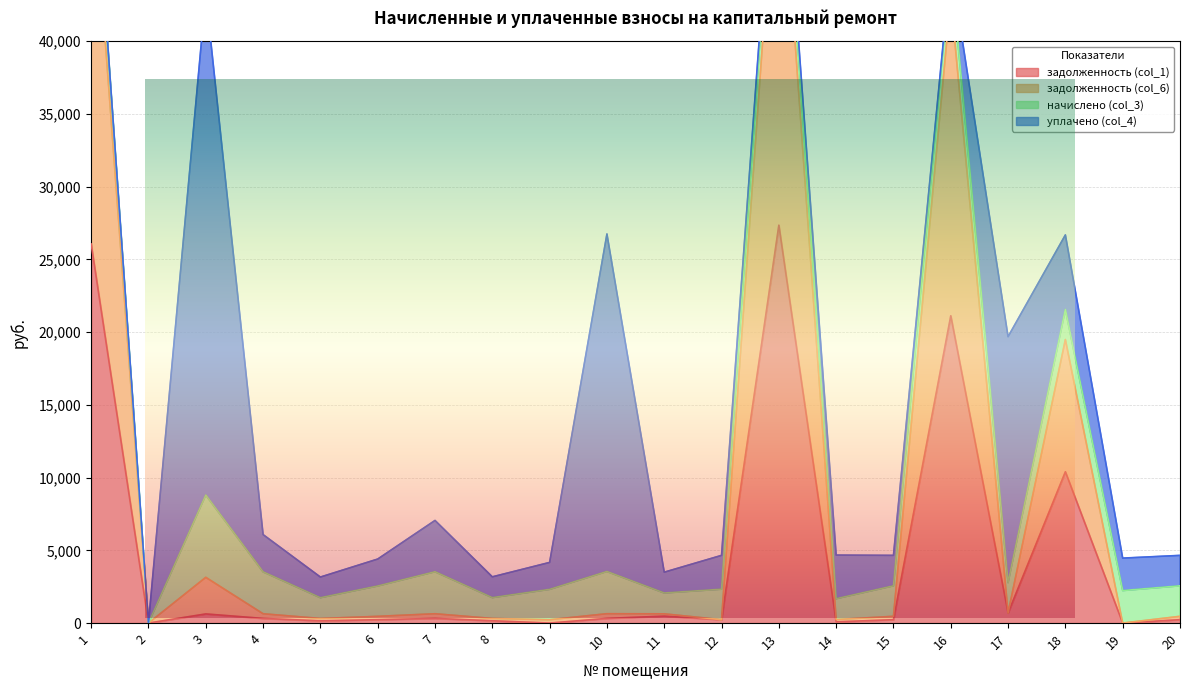

True or false: задолженность (col_6) and задолженность (col_1) intersect in this chart.

False